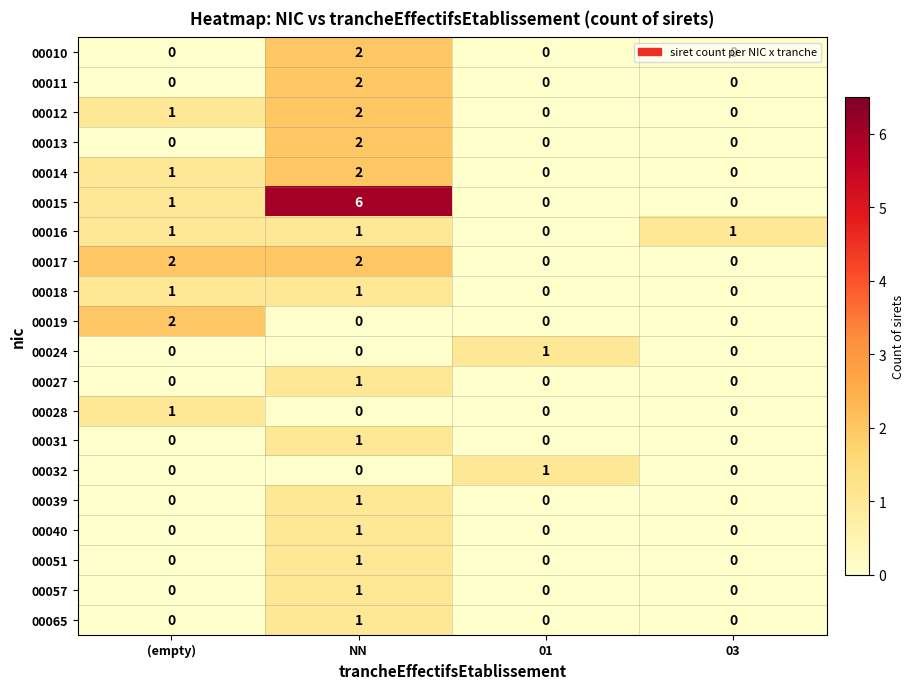

At how many categories does at least one series exceed 3?

1